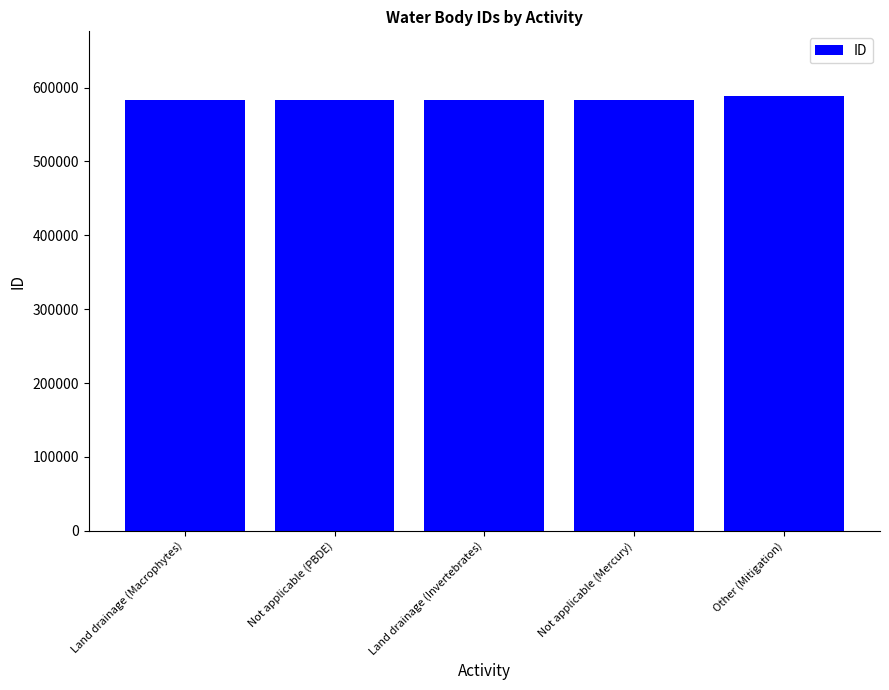

Are the bars horizontal?

No